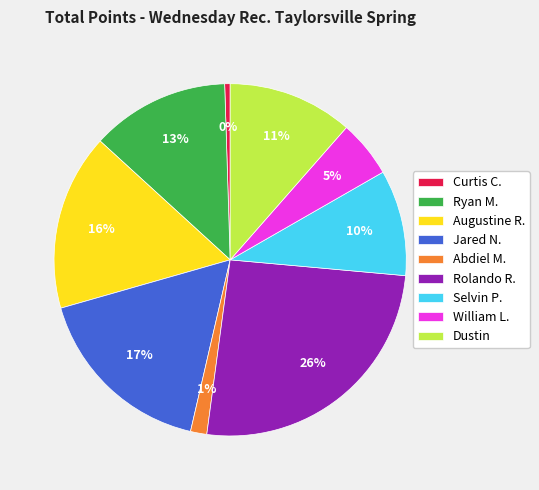

What is the smallest slice in the pie chart?

Curtis C.